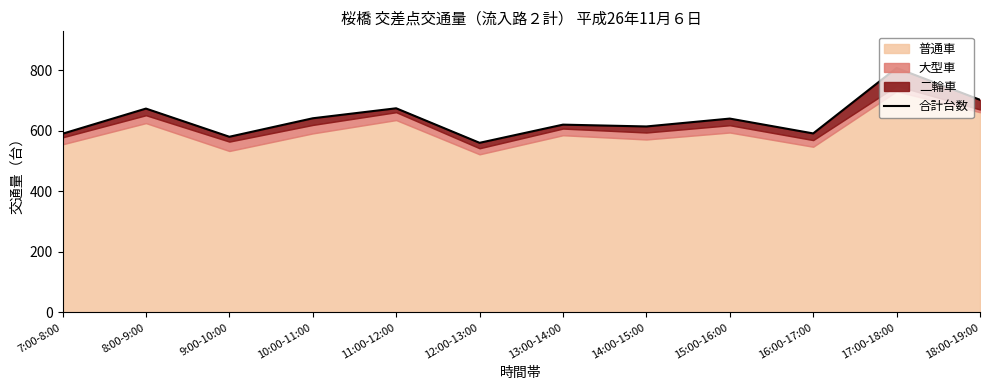

What is the value of the 10th point from the left?

591